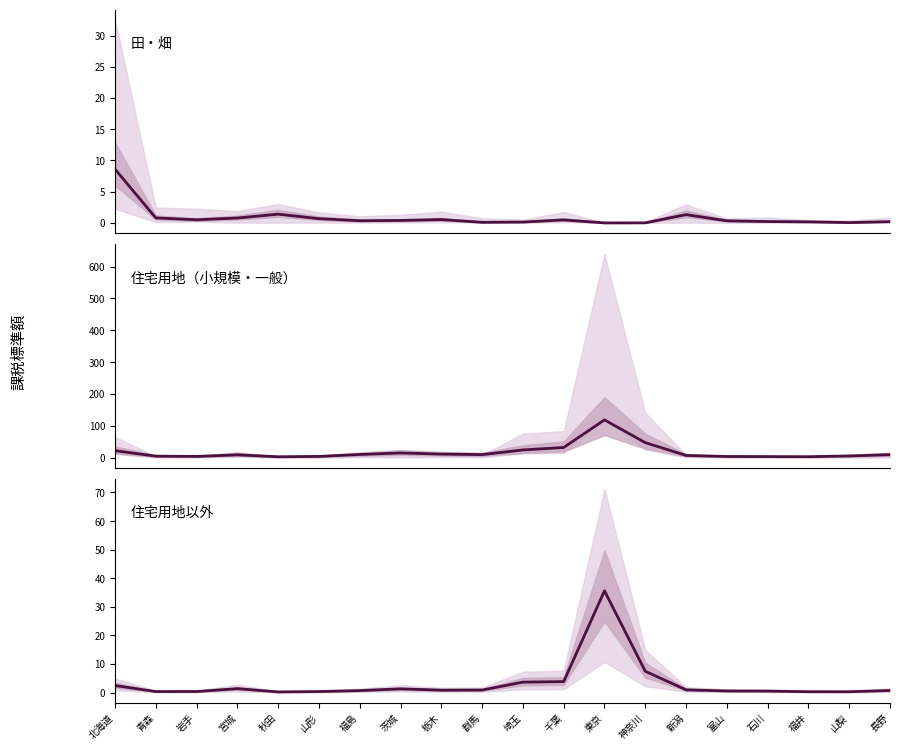

How many data points in 住宅用地（小規模・一般） are above 9?

11